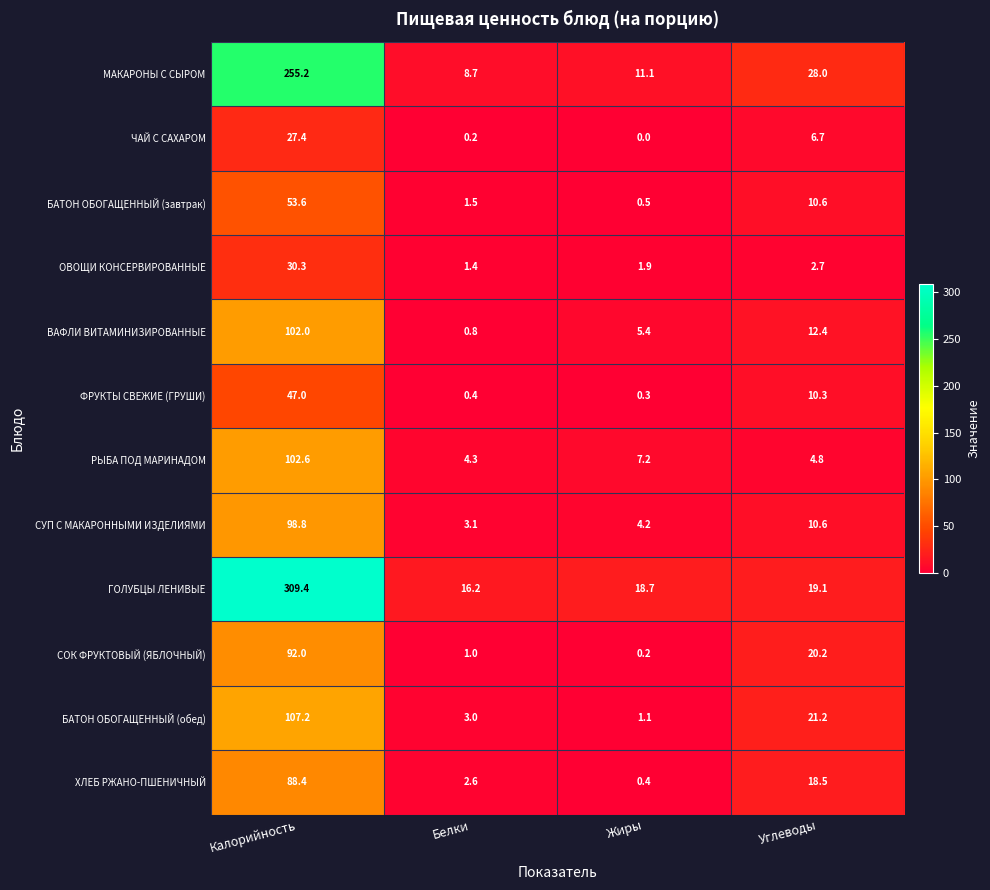

Is it true that БАТОН ОБОГАЩЕННЫЙ (обед) equals 1.1 at Жиры?

True